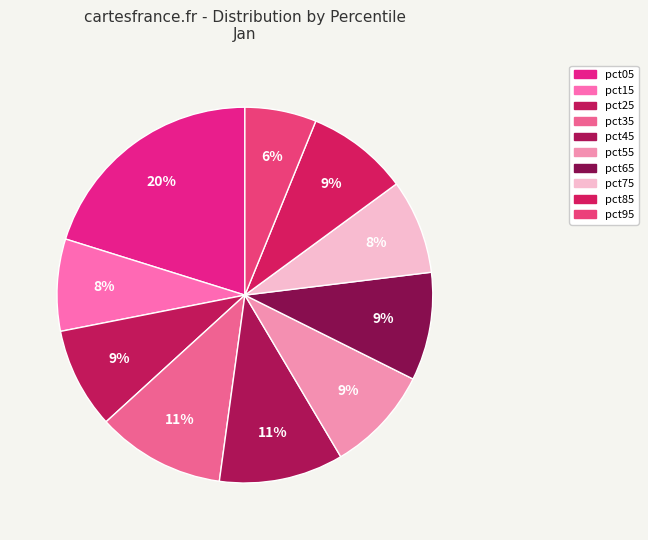

Does any single category account for the majority?

No